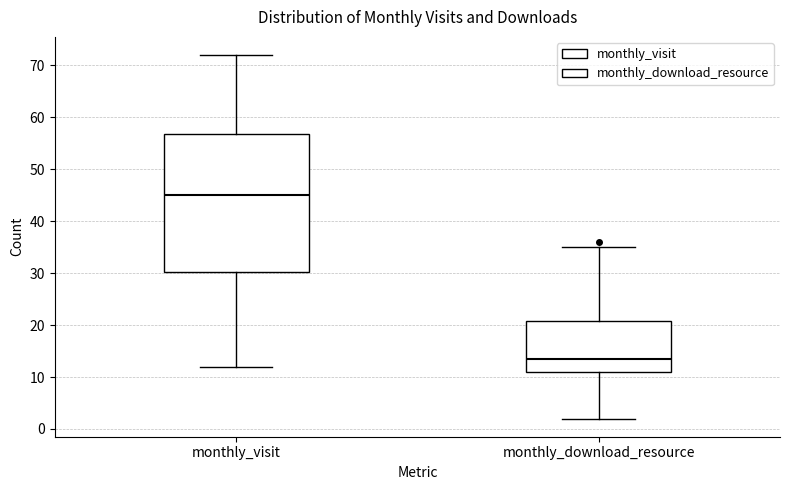

Comparing the boxes themselves (not the whiskers), which one is the tallest?

monthly_visit